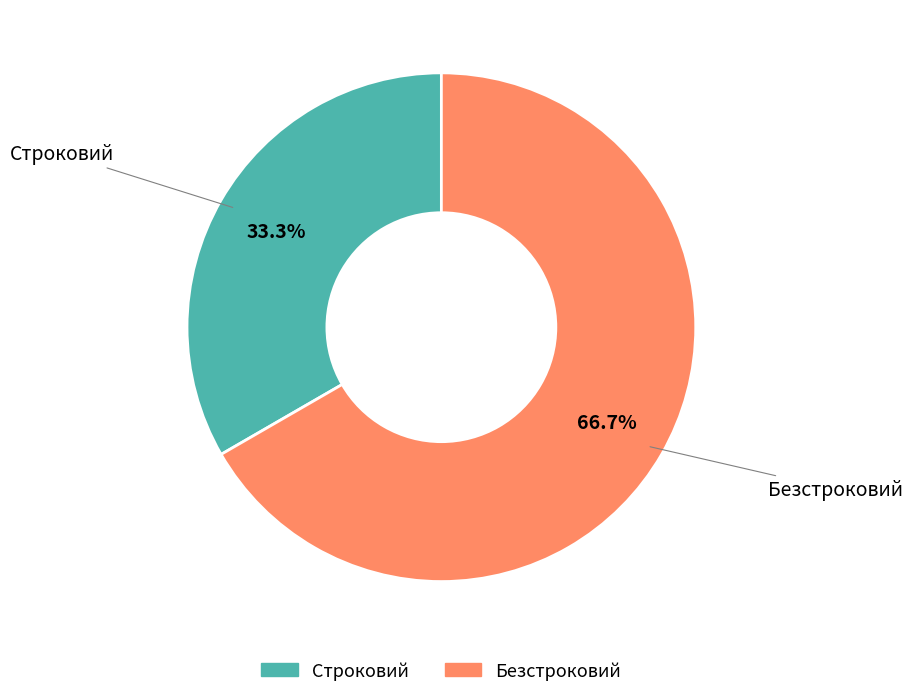

How many segments does this pie chart have?

2